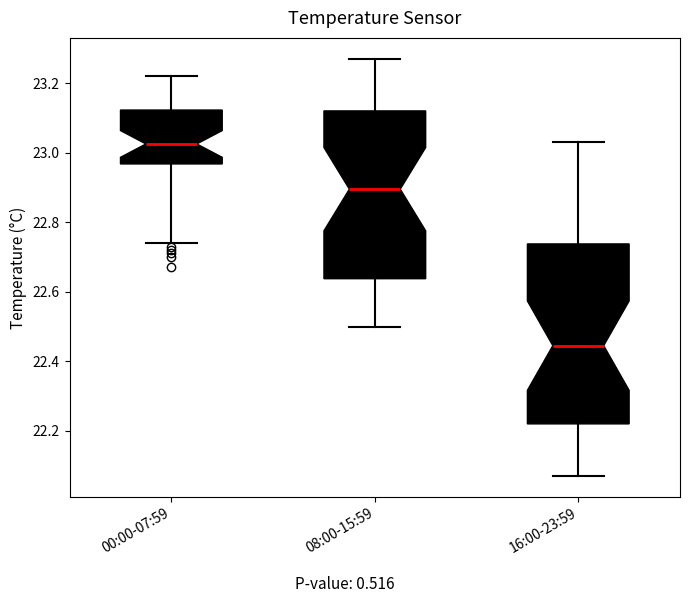

Which box has the highest median line?

00:00-07:59